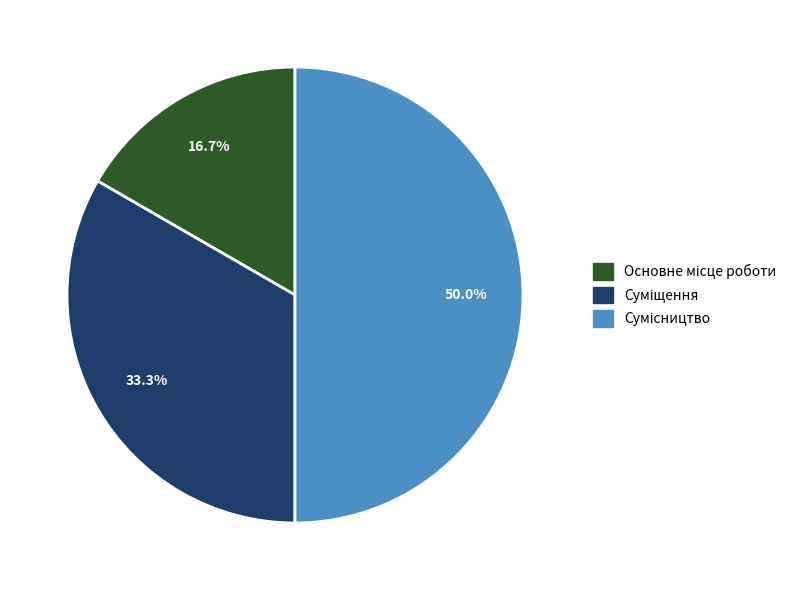

How many slices are in this pie chart?

3